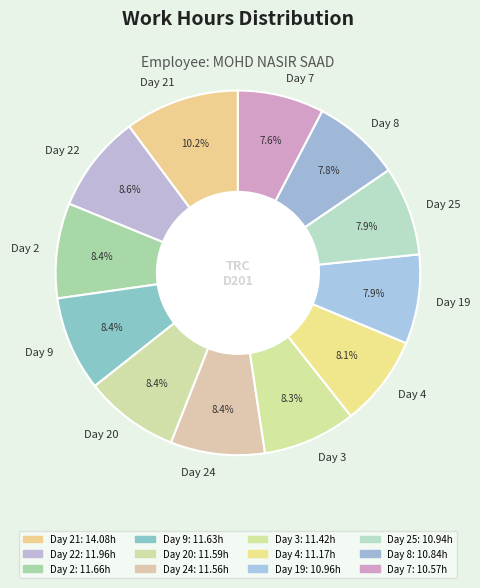

Approximately how many times larger is the value at Day 2 compared to Day 7?

1.1